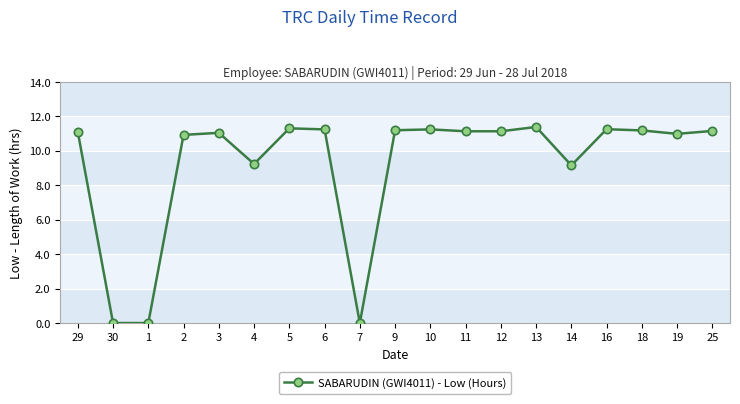

What is the difference between the maximum and minimum values?

11.4